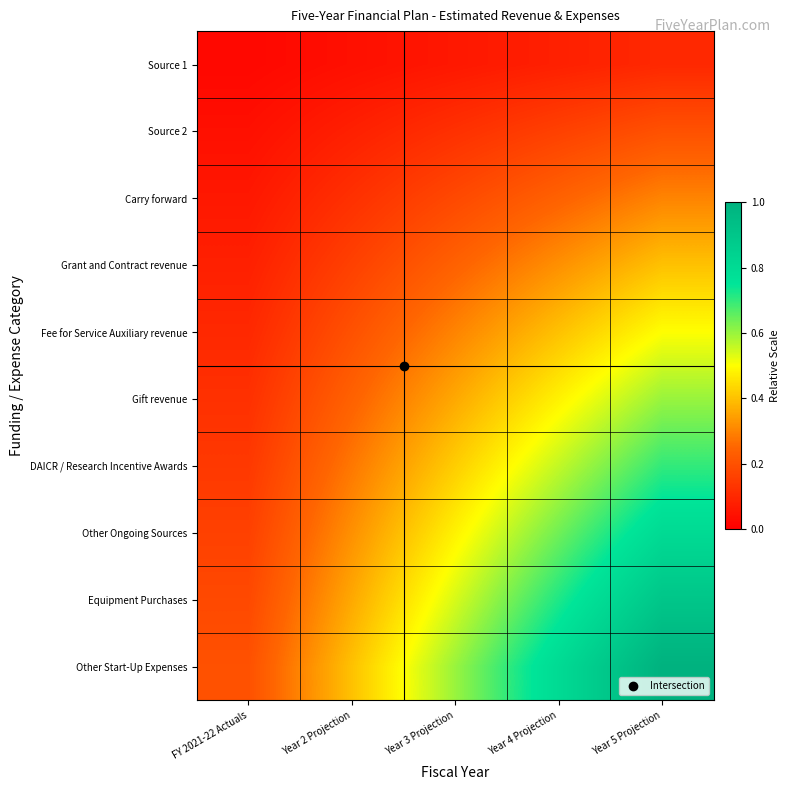

List the series in order of their peak value, lowest first.

Source 1, Source 2, Carry forward, Grant and Contract revenue, Fee for Service Auxiliary revenue, Gift revenue, DAICR / Research Incentive Awards, Other Ongoing Sources, Equipment Purchases, Other Start-Up Expenses